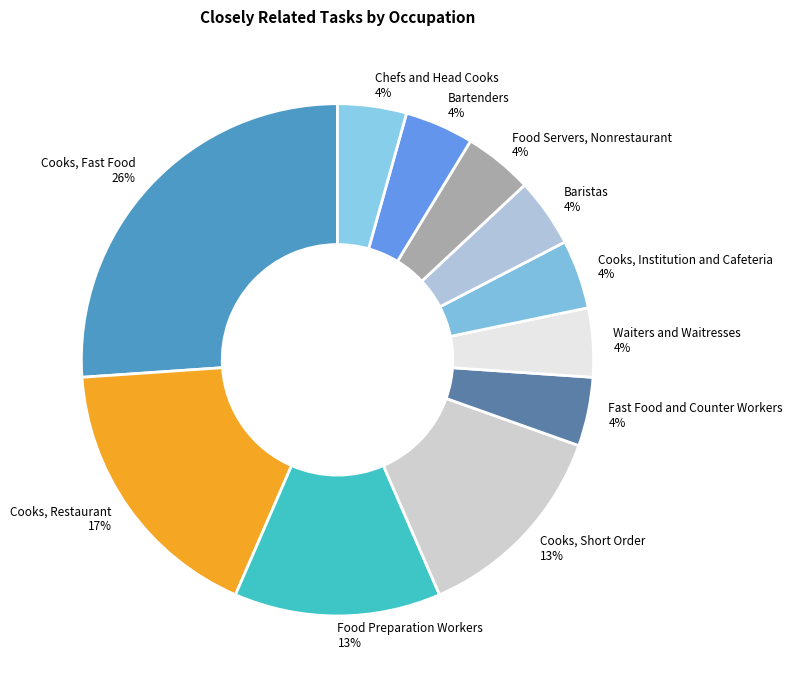

Which has a higher value, Fast Food and Counter Workers or Cooks, Fast Food?

Cooks, Fast Food